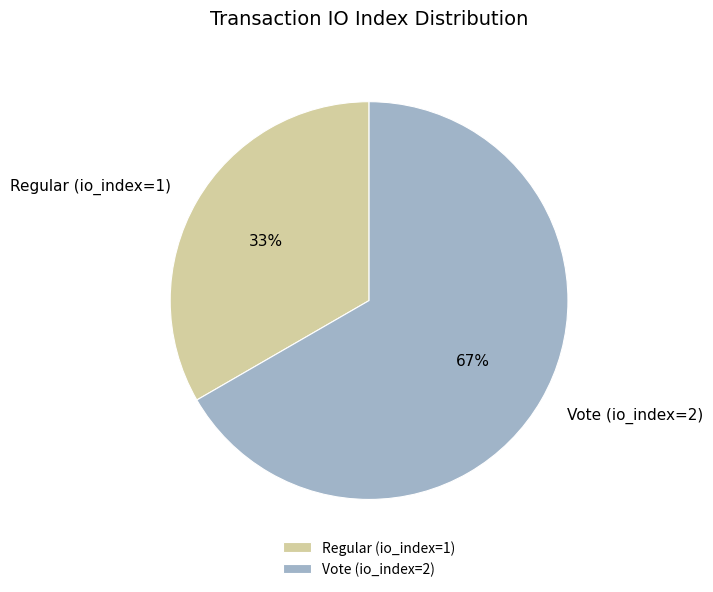

Is the sum of Regular (io_index=1) and Vote (io_index=2) greater than half?

Yes